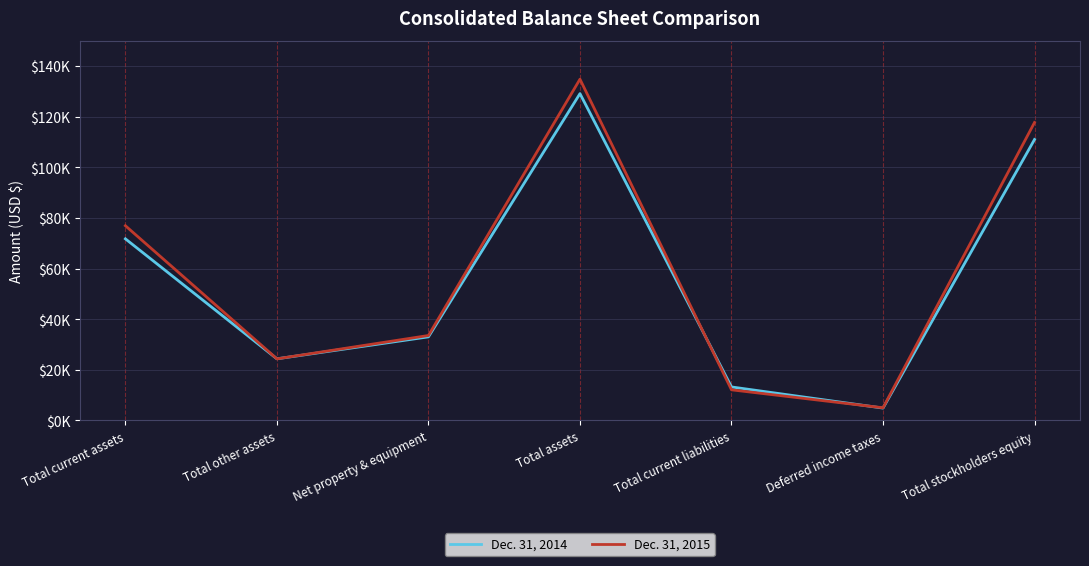

What is the difference between the second highest and second lowest values in the Dec. 31, 2015 series?

105615